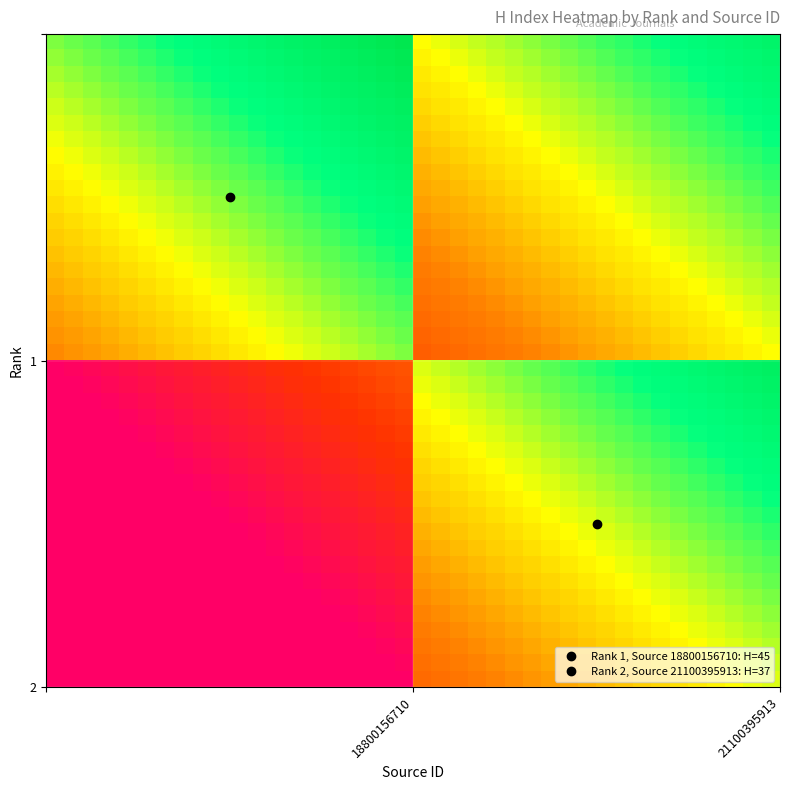

How many categories are shown in the chart?

40